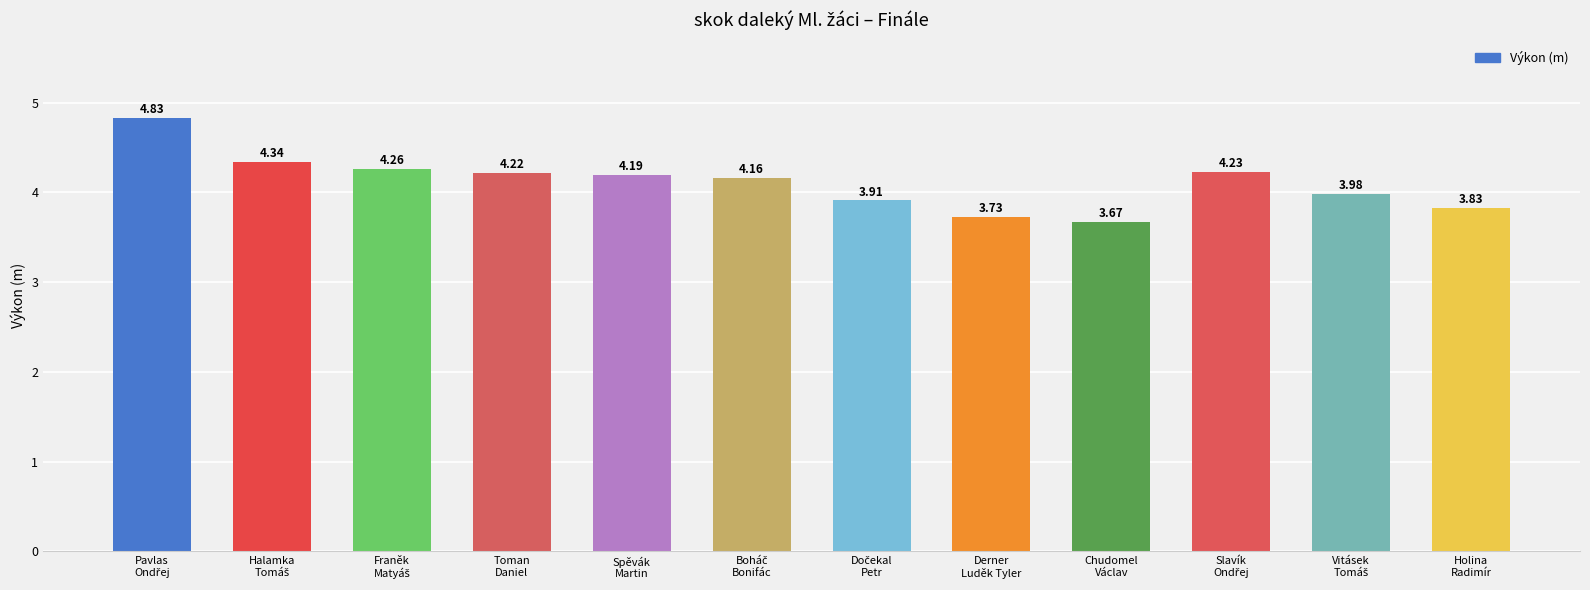

What is the sum of all values?

49.4